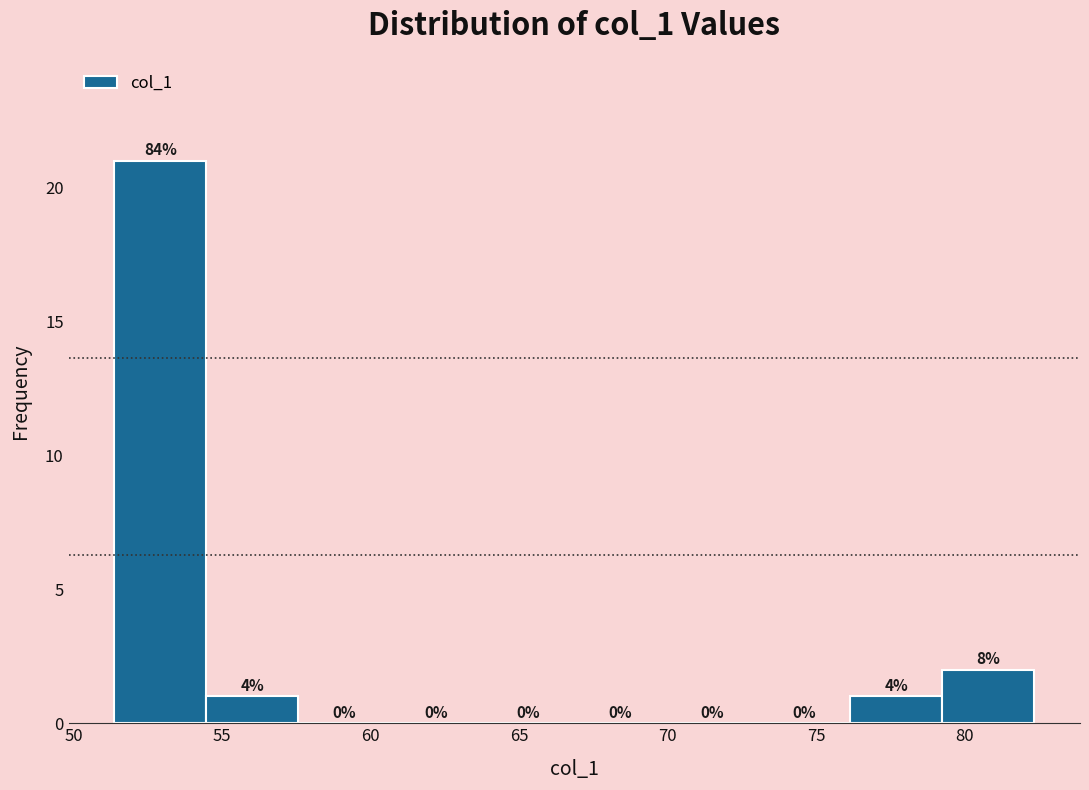

Which range on the x-axis has the tallest bar?

51.5 to 54.5